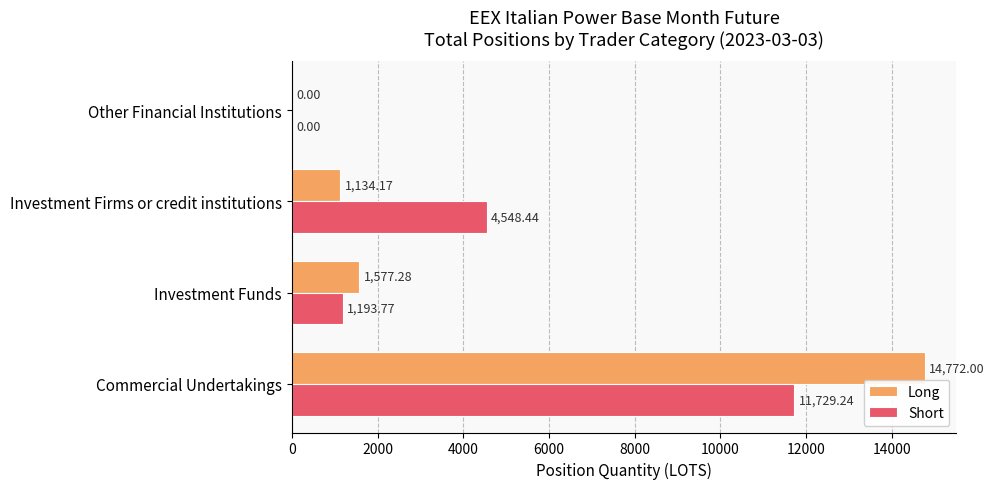

Which series changed the most between Investment Firms or credit institutions and Other Financial Institutions?

Short